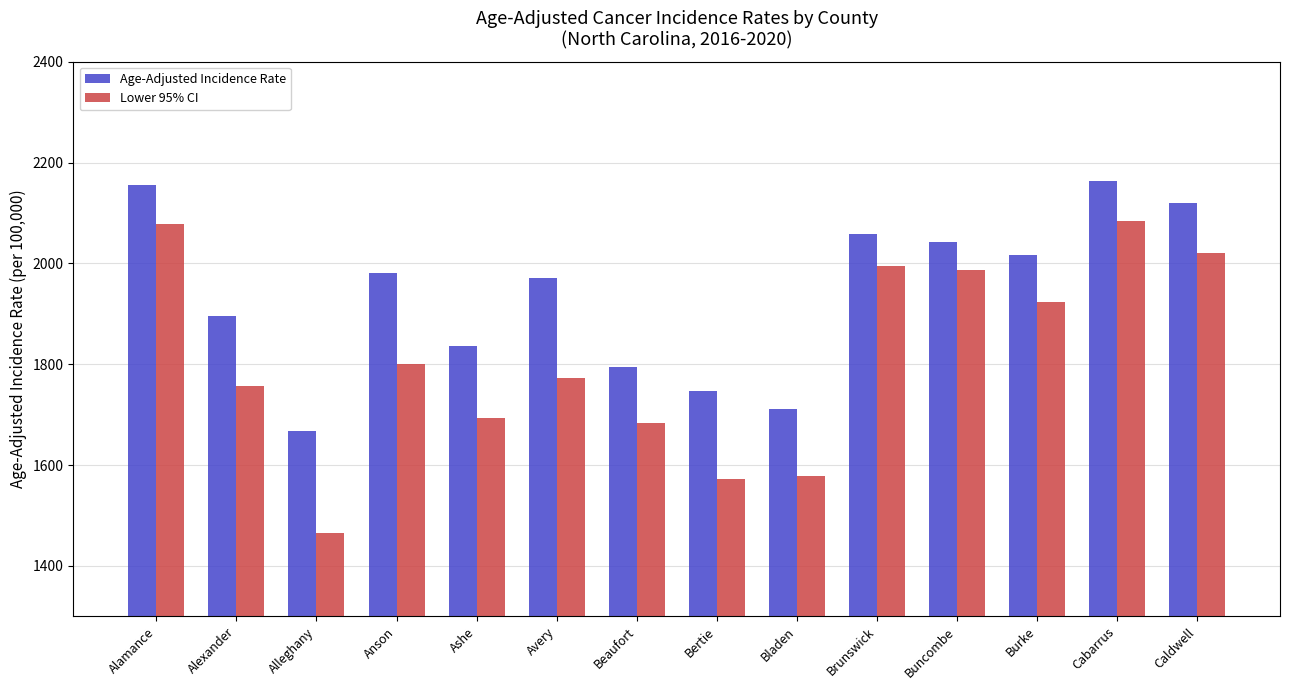

Which series has the largest range (max minus min)?

Lower 95% CI